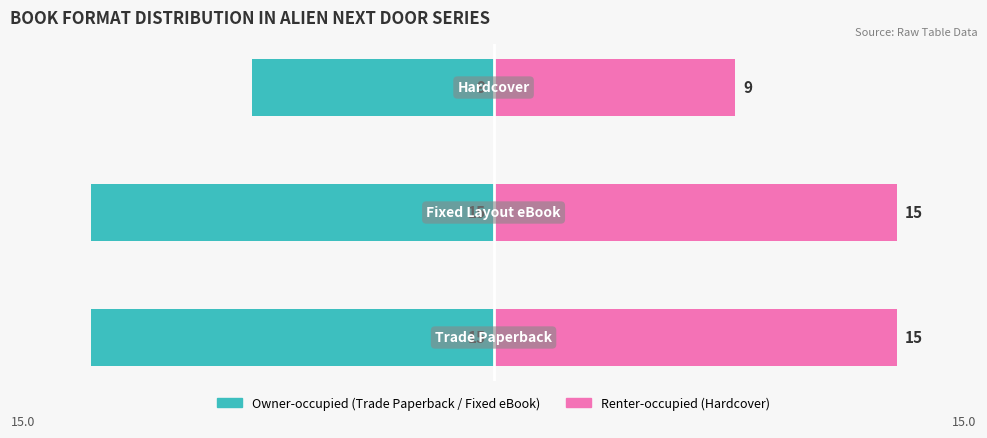

The Trade/Fixed Layout series shows -15 at 0. True or false?

True